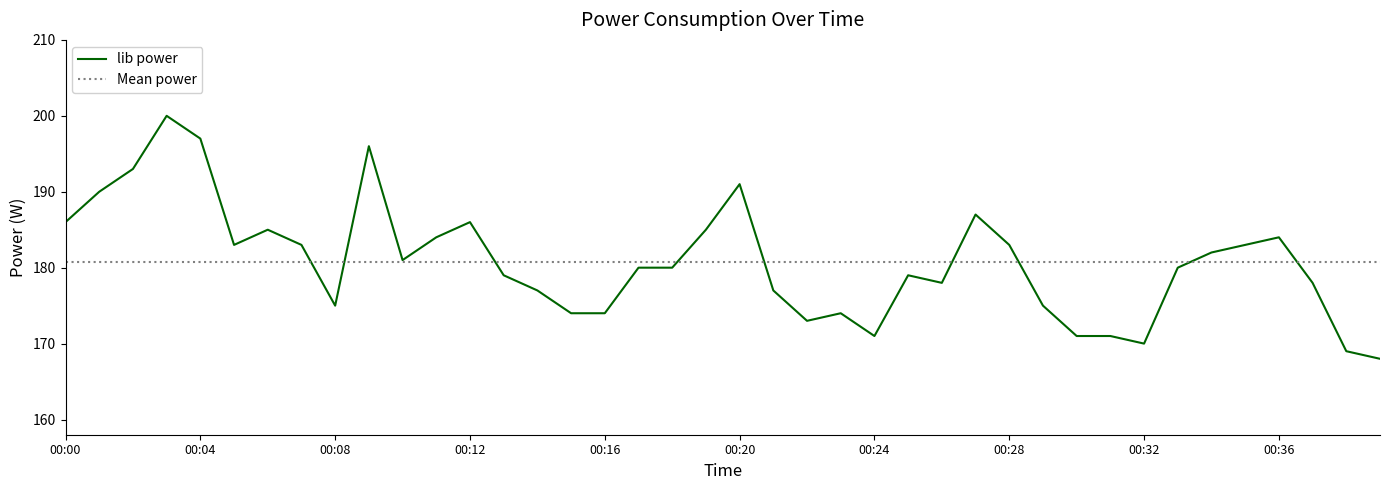

What is the change in value from 00:23 to 00:34?

+8